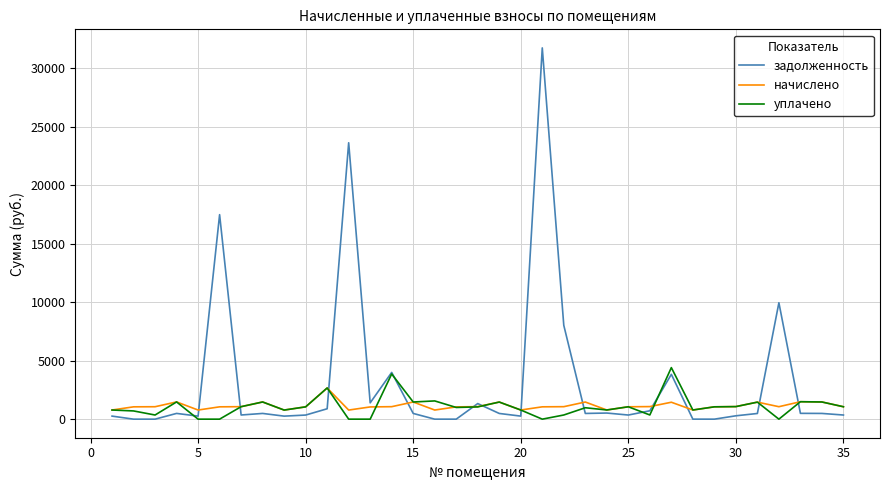

What is the sum of all начислено values?

40138.5